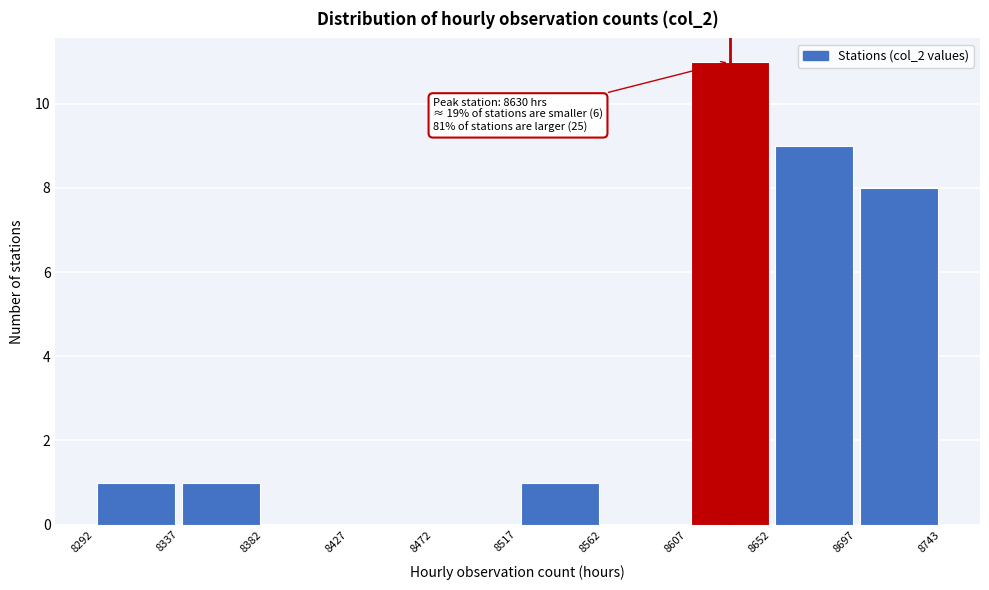

Which range on the x-axis has the tallest bar?

8607 to 8652